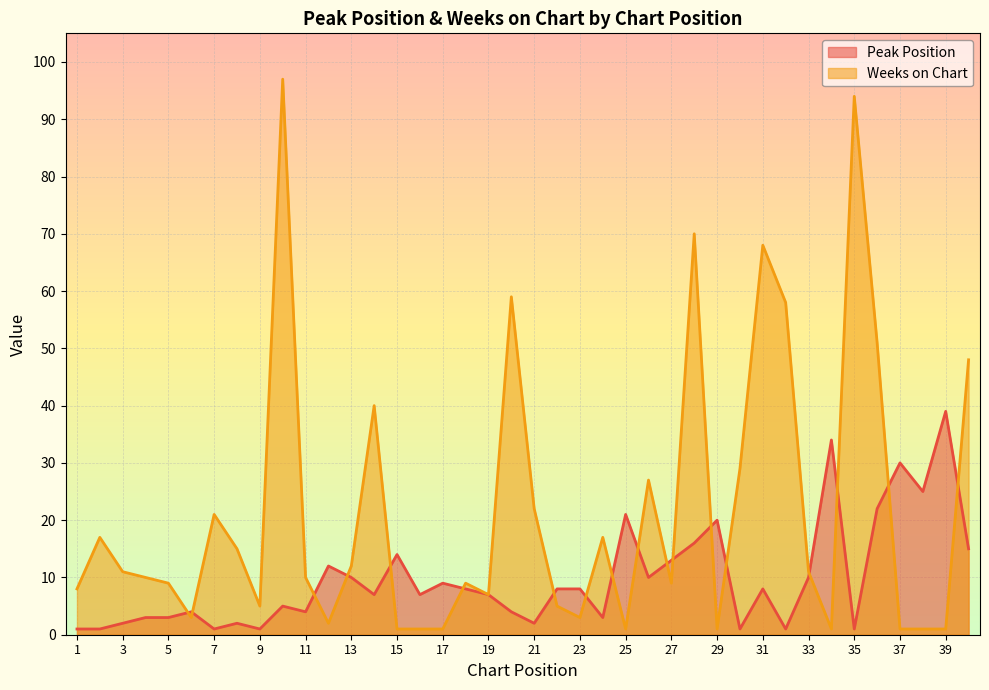

How many series are shown in this chart?

2